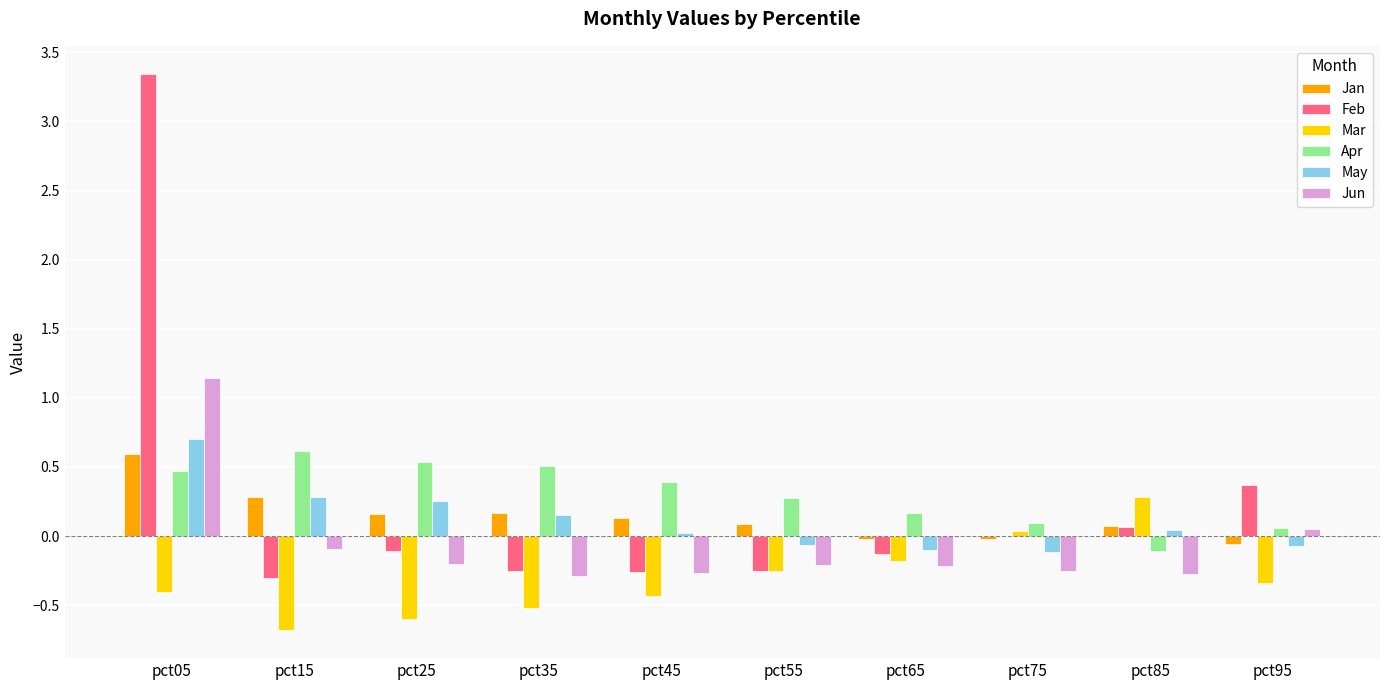

At which category is the sum across all series the highest?

pct05